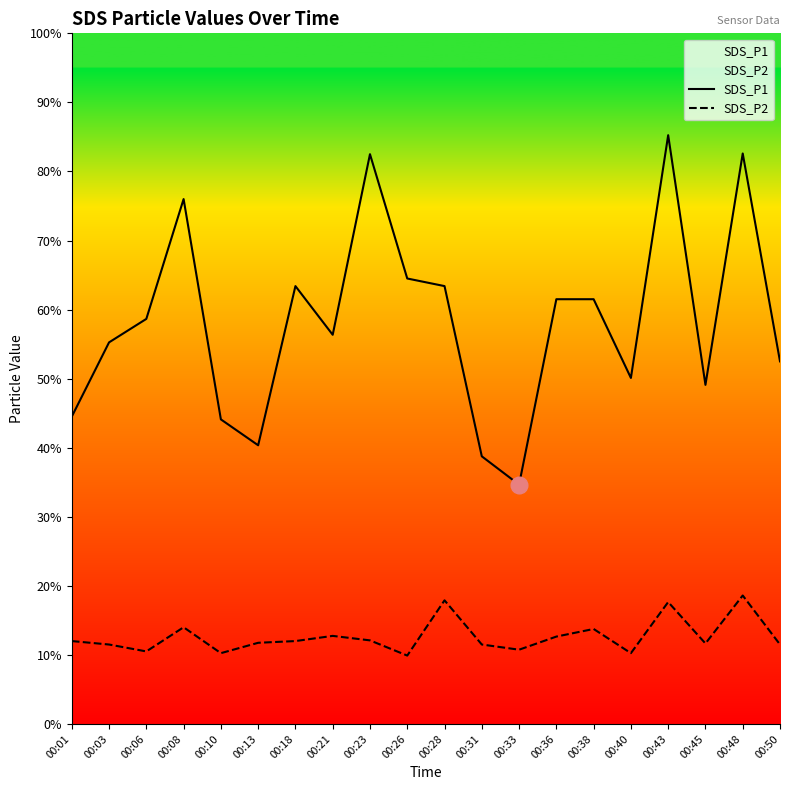

Which series has the largest total across all categories?

SDS_P1